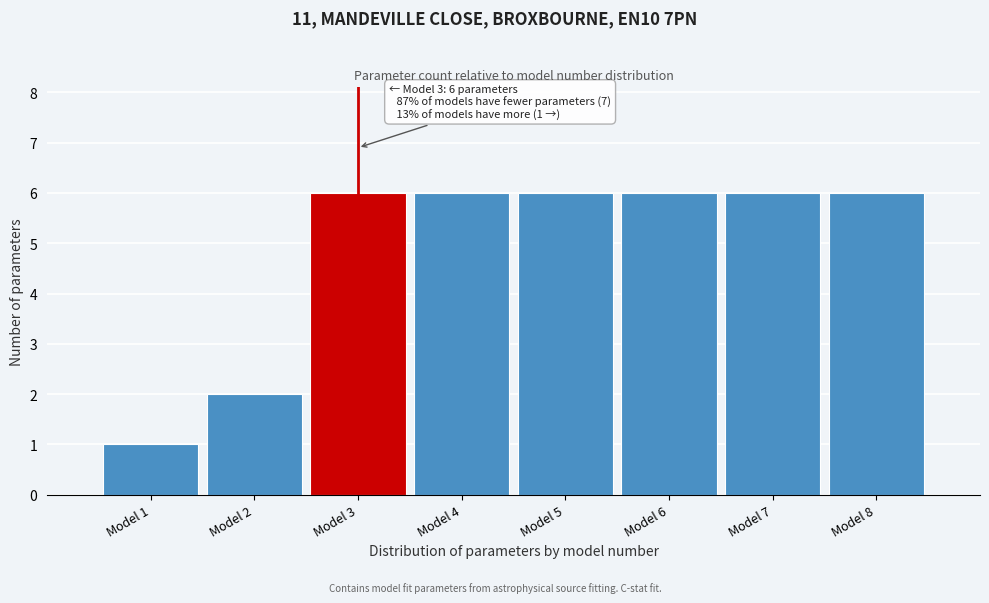

Reading left to right, extract all data points from this chart.

1	2	6	6	6	6	6	6